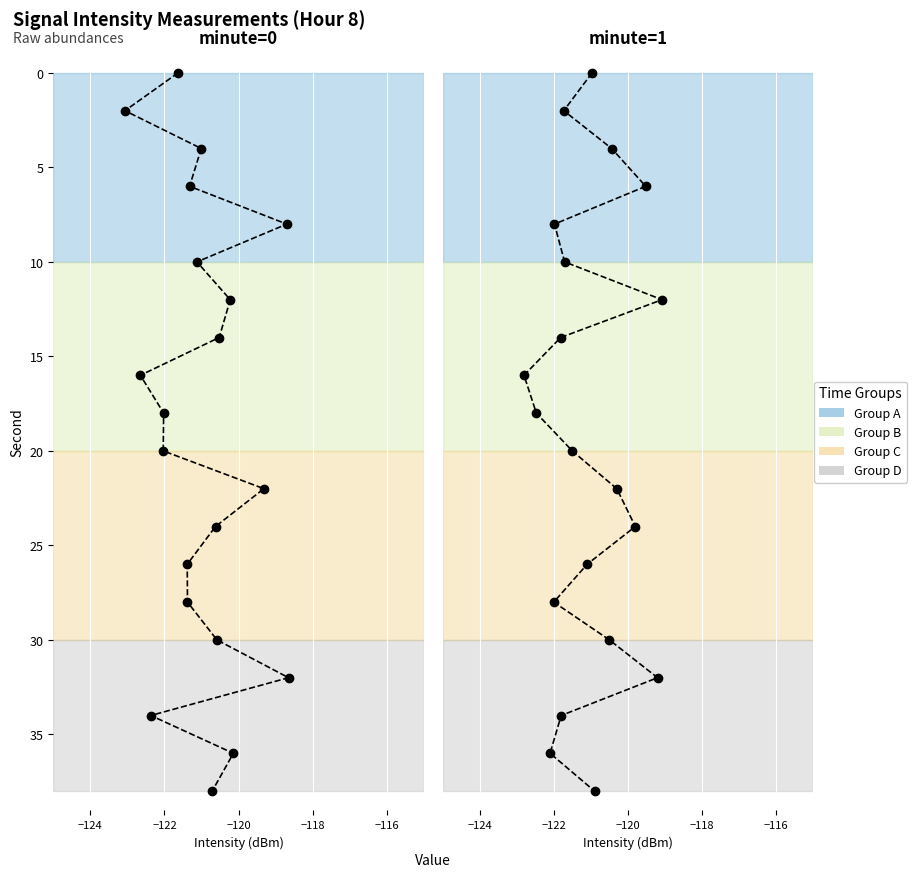

The value of minute=1 at 8 is 26. True or false?

False